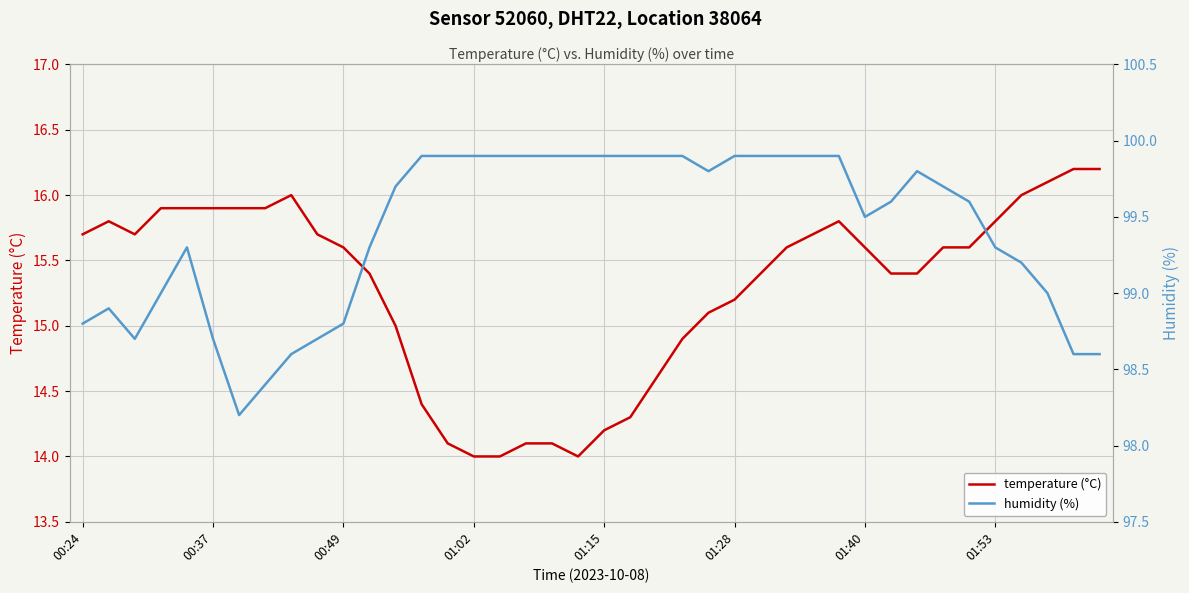

What is the sum of all temperature (°C) values?

611.8